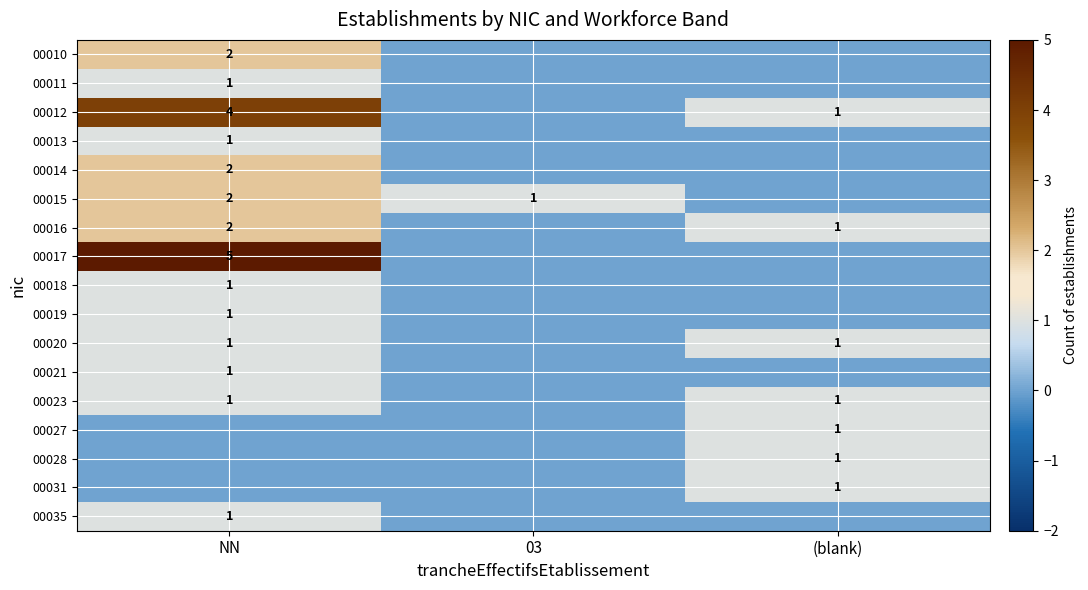

The value of 00017 at NN is 3. True or false?

False